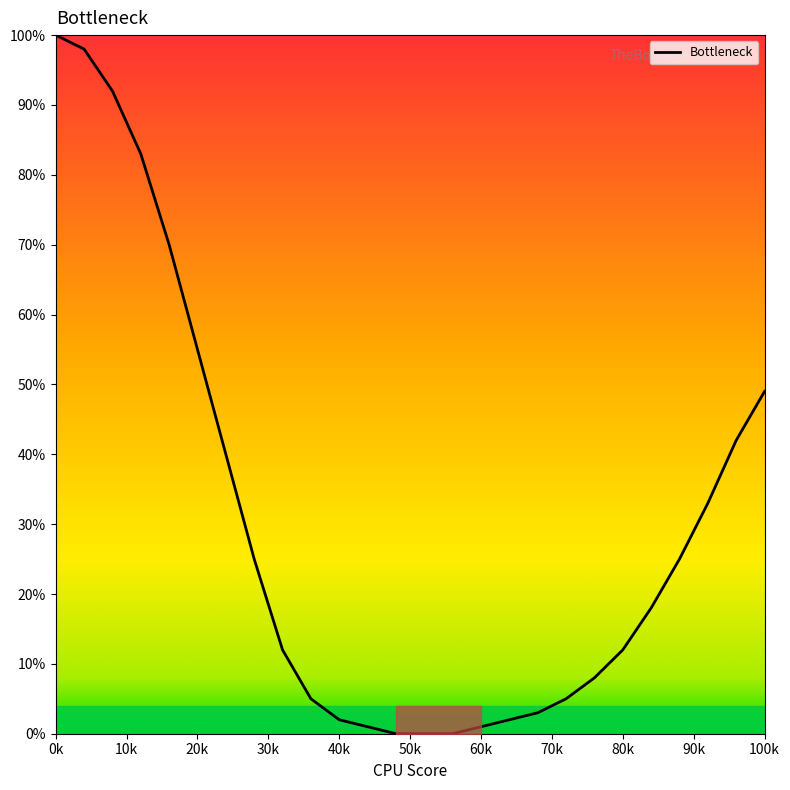

What is the difference between the maximum and minimum values?

100